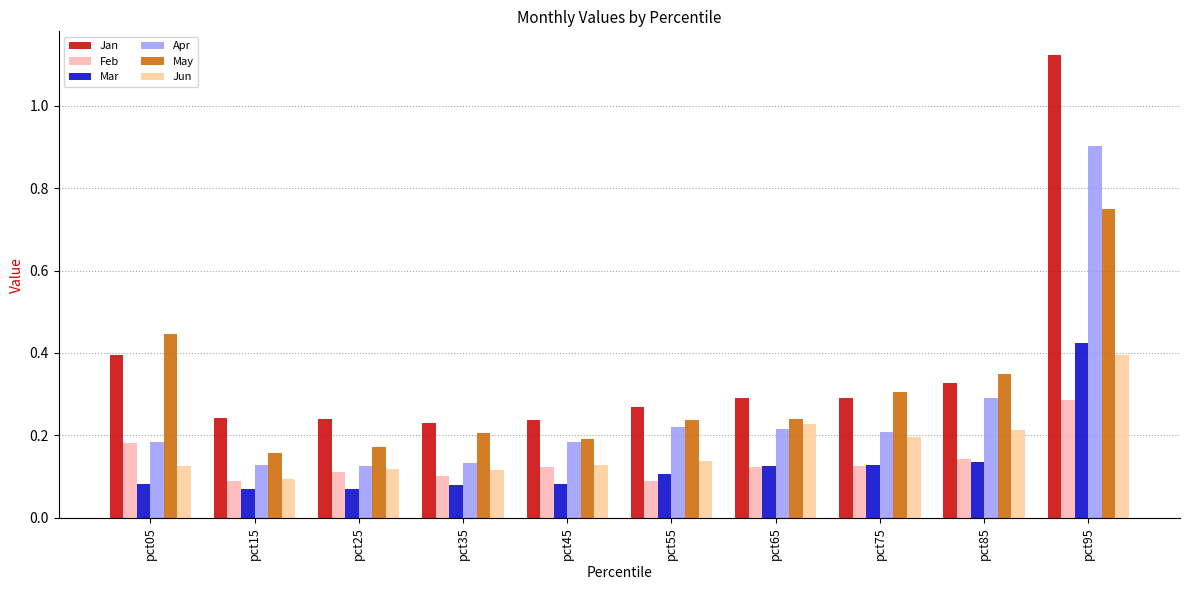

How many groups of bars are there?

10